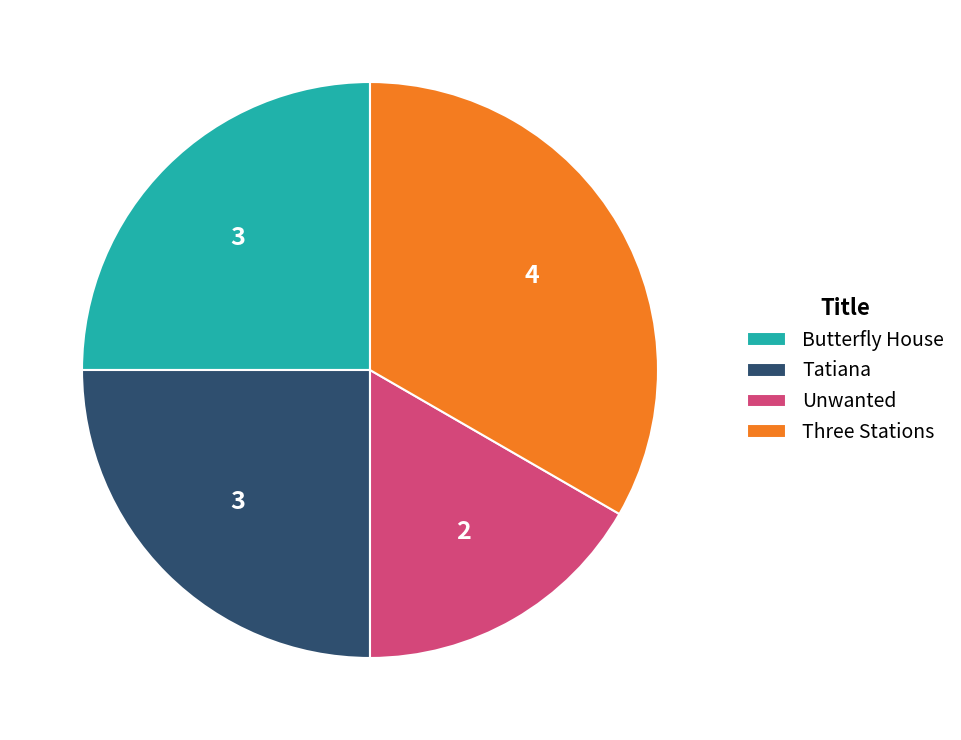

Which category has the biggest portion of the pie?

Three Stations